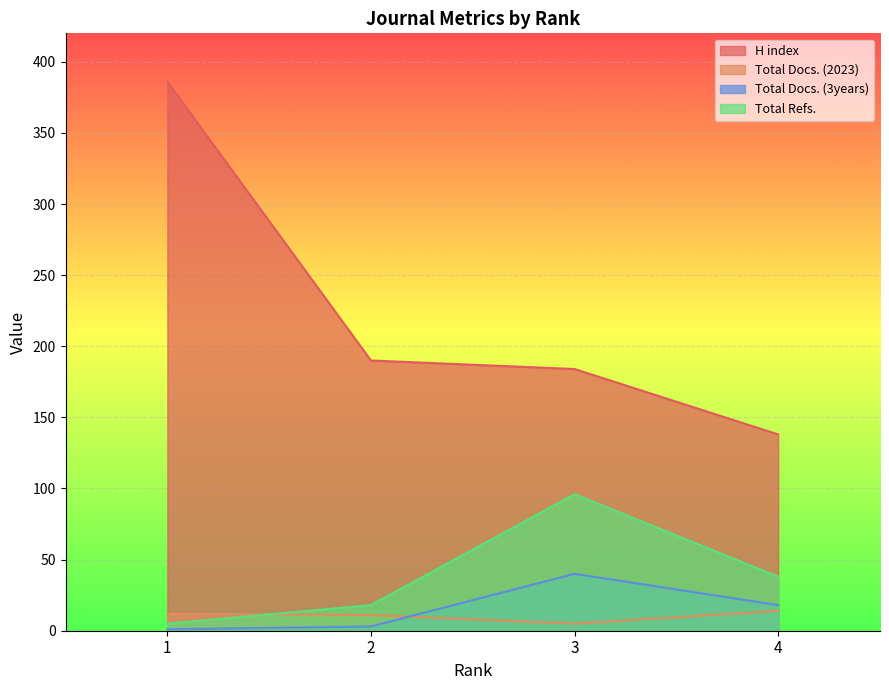

At which category does the chart reach its peak across all series?

1